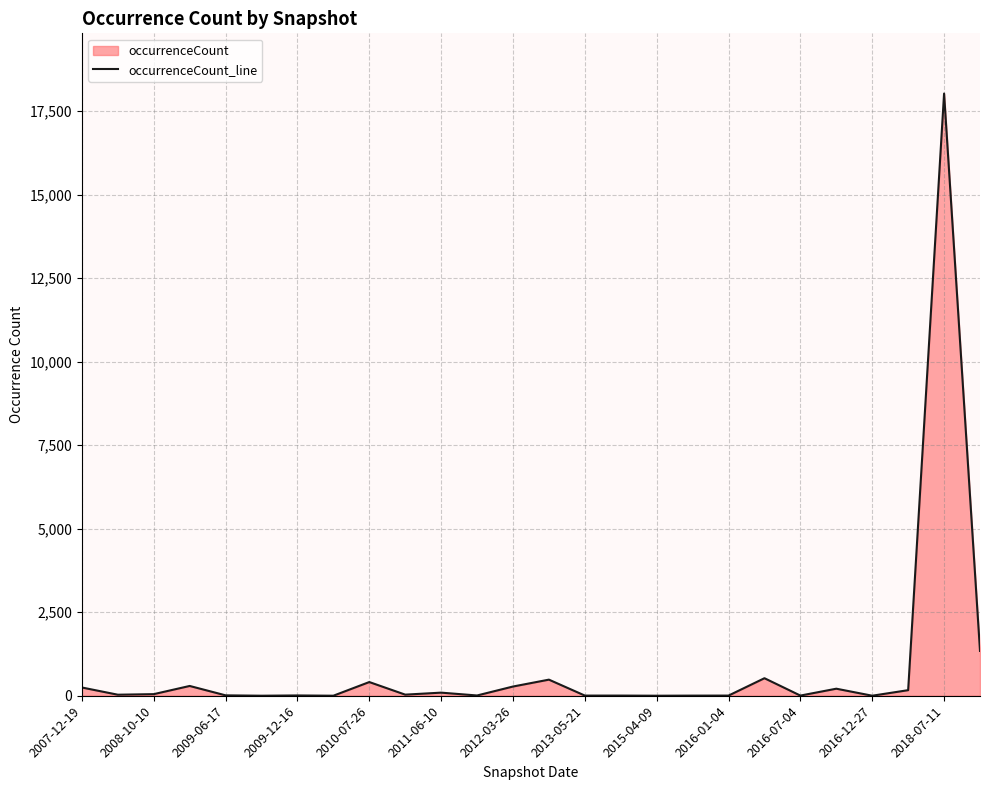

What value does the data have at 2018-07-11?

18029